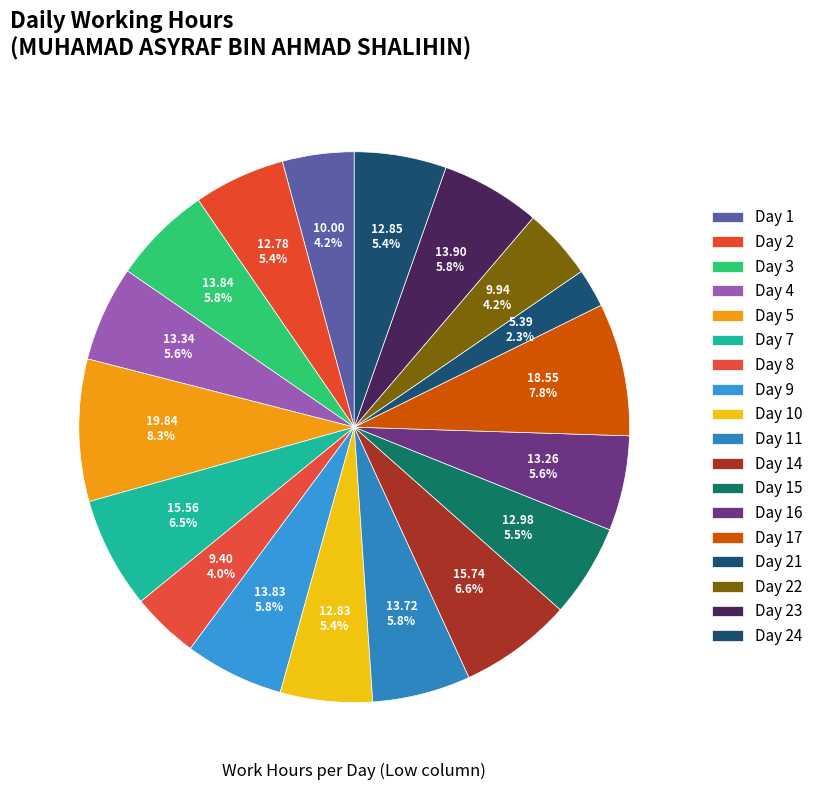

How many slices are in this pie chart?

18